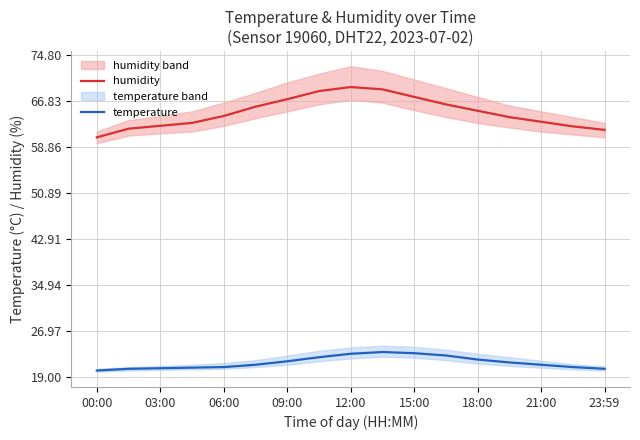

Reading left to right, list all the values displayed in this chart.

humidity: 60.5	62.0	62.5	63.0	64.2	65.8	67.1	68.5	69.2	68.8	67.5	66.2	65.1	64.0	63.2	62.4	61.8
temperature: 20.2	20.5	20.6	20.7	20.8	21.2	21.8	22.5	23.1	23.4	23.2	22.8	22.1	21.6	21.2	20.8	20.5